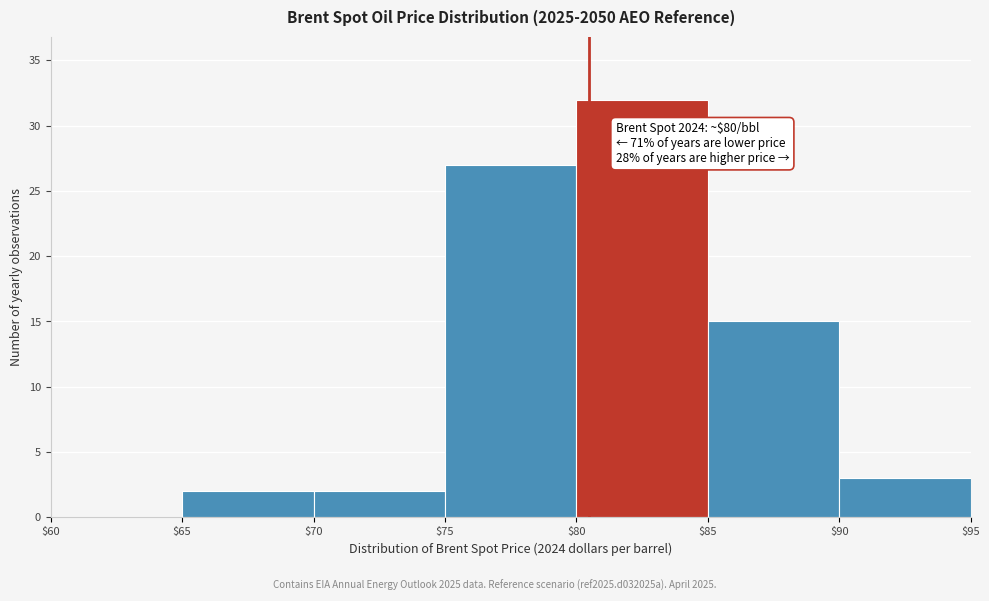

Over which range of the x-axis is the bar tallest?

$80 to $85